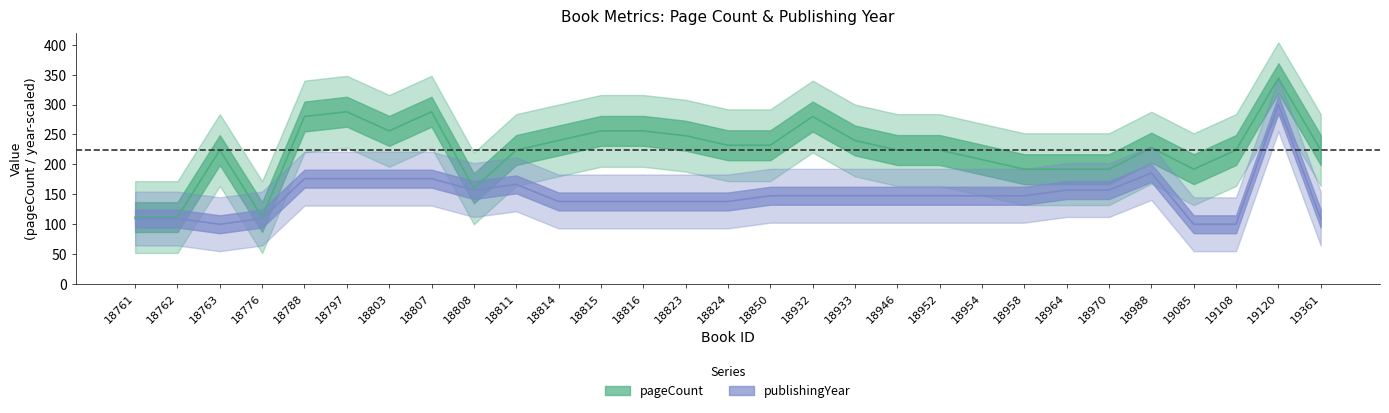

Count the number of data series in this chart.

2